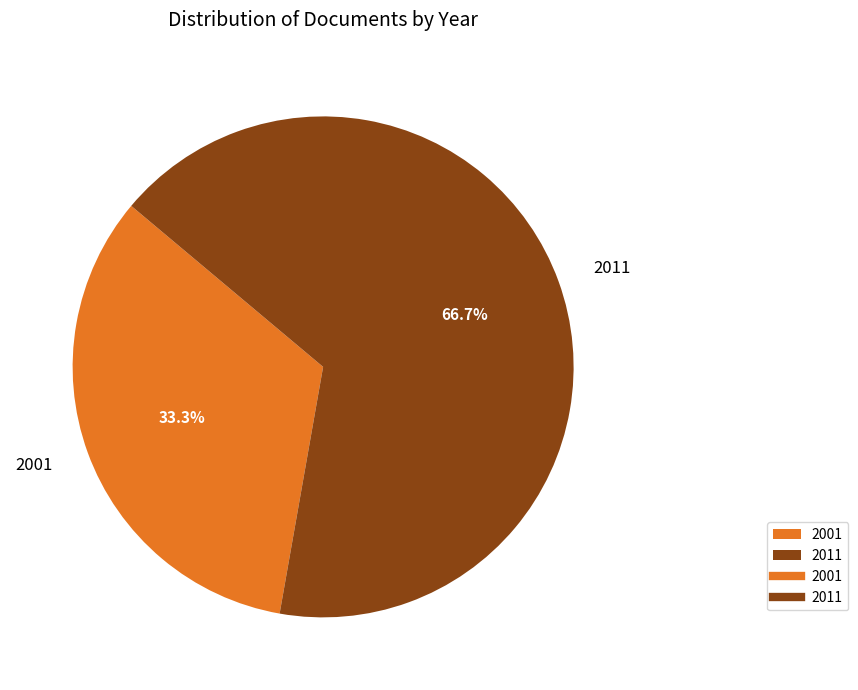

Which slice represents more than half of the pie?

2011